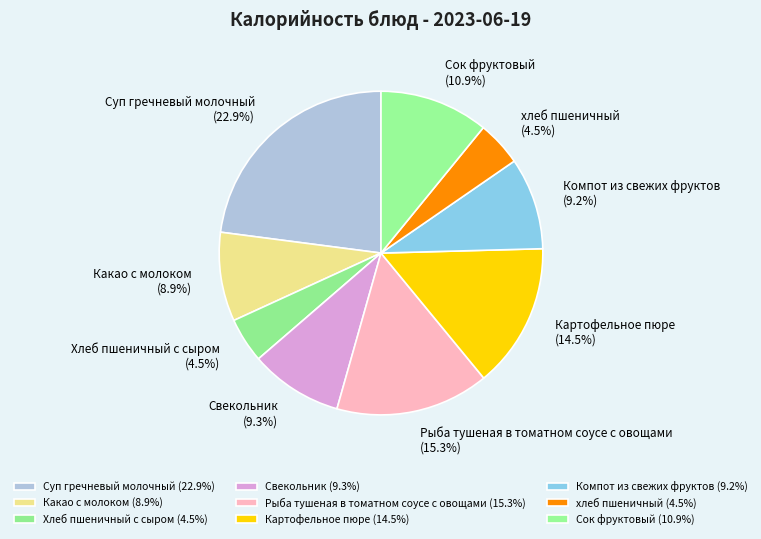

To the nearest percent, what is the combined percentage of Свекольник and Какао с молоком?

18%